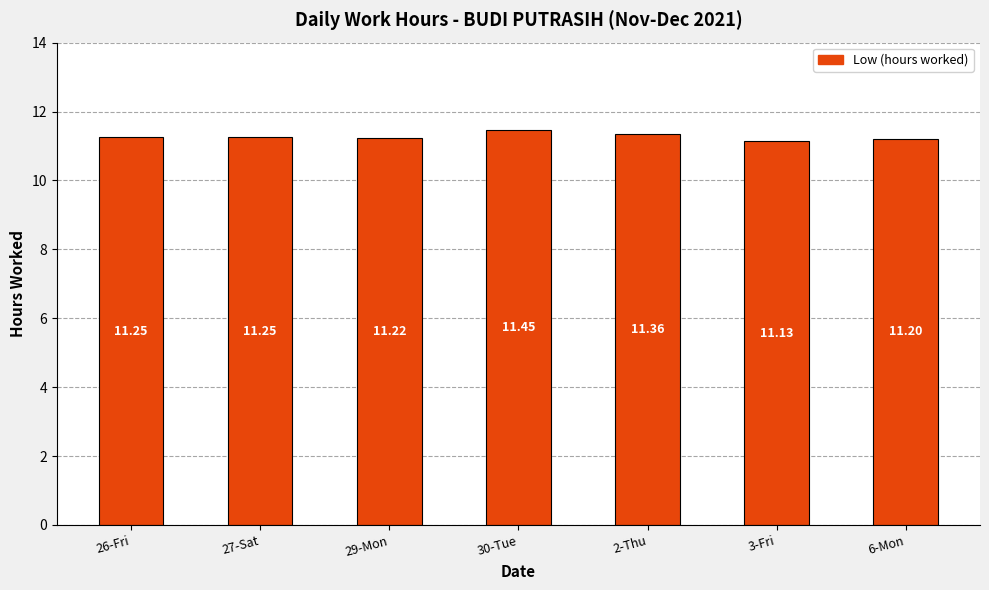

What is the change in value from 3-Fri to 6-Mon?

+0.1